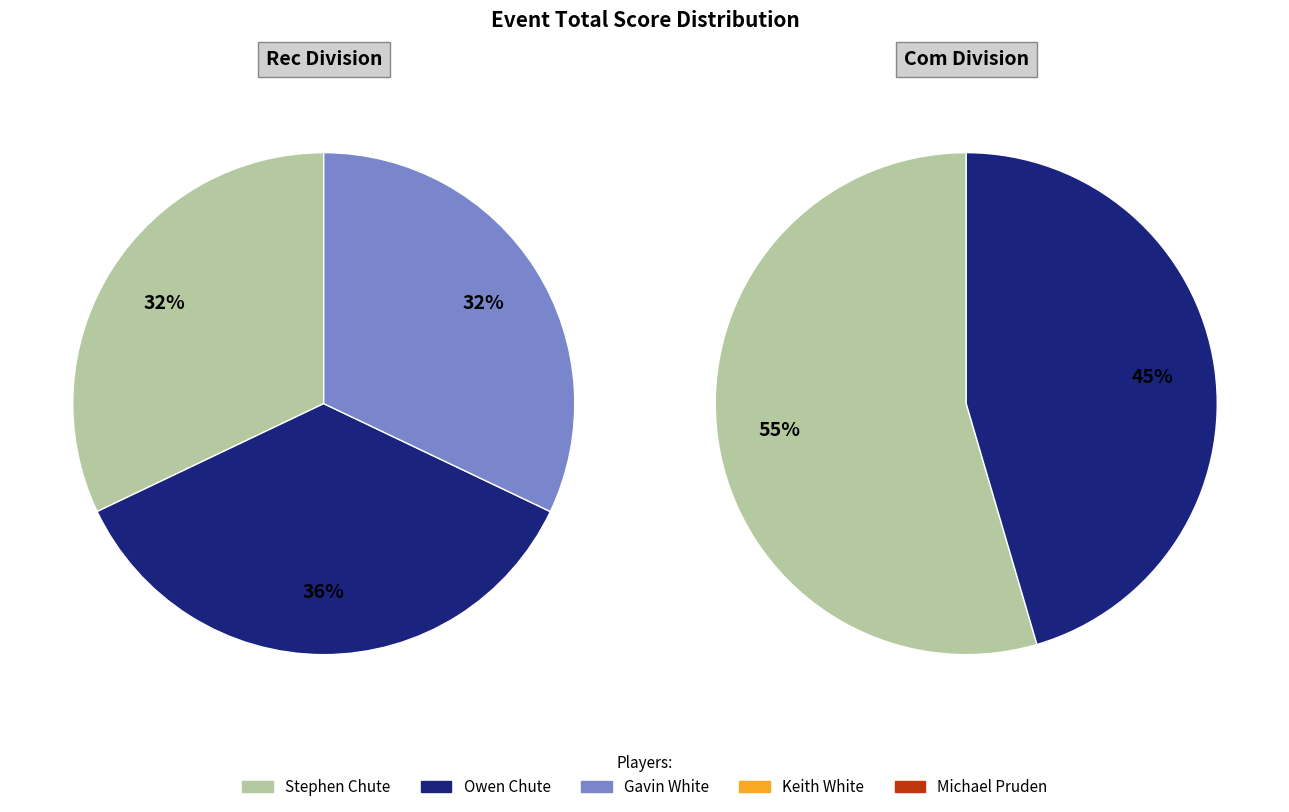

Is the sum of Michael Pruden (4) and Keith White (3) greater than half?

No